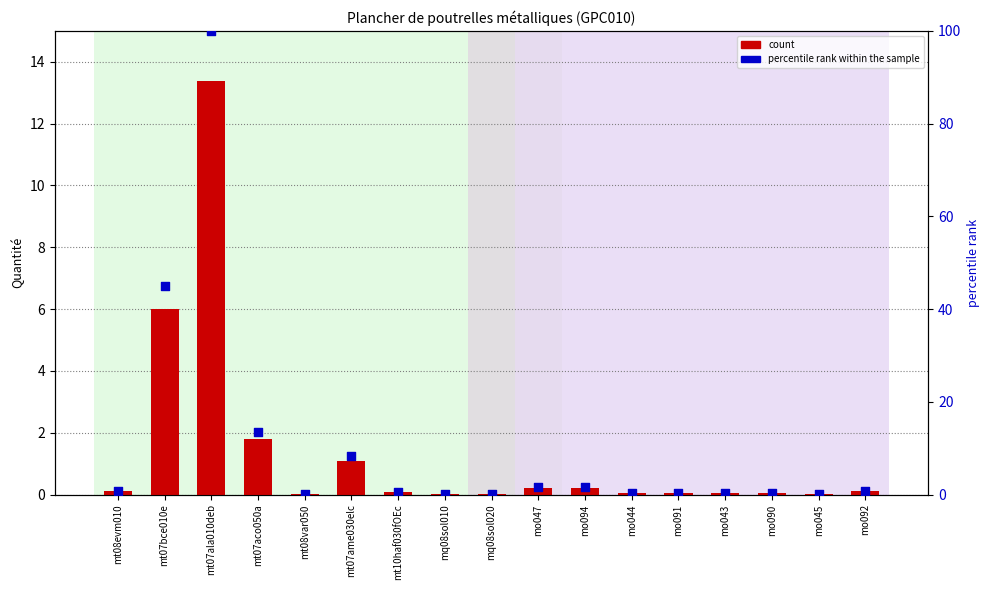

At which category is the sum across all series the highest?

mt07ala010deb